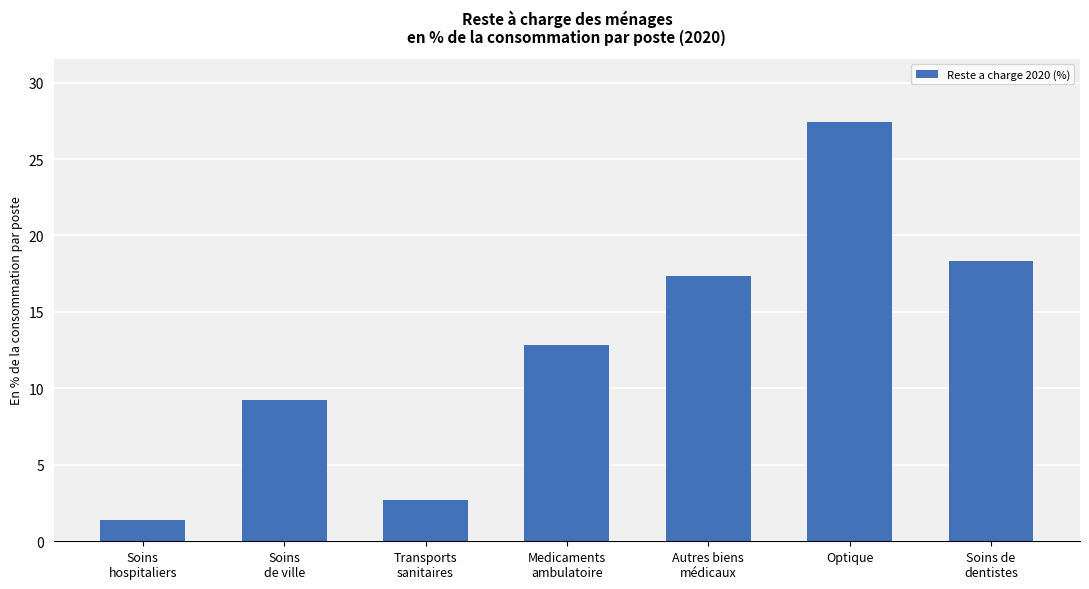

What is the approximate value at Transports
sanitaires?

2.7